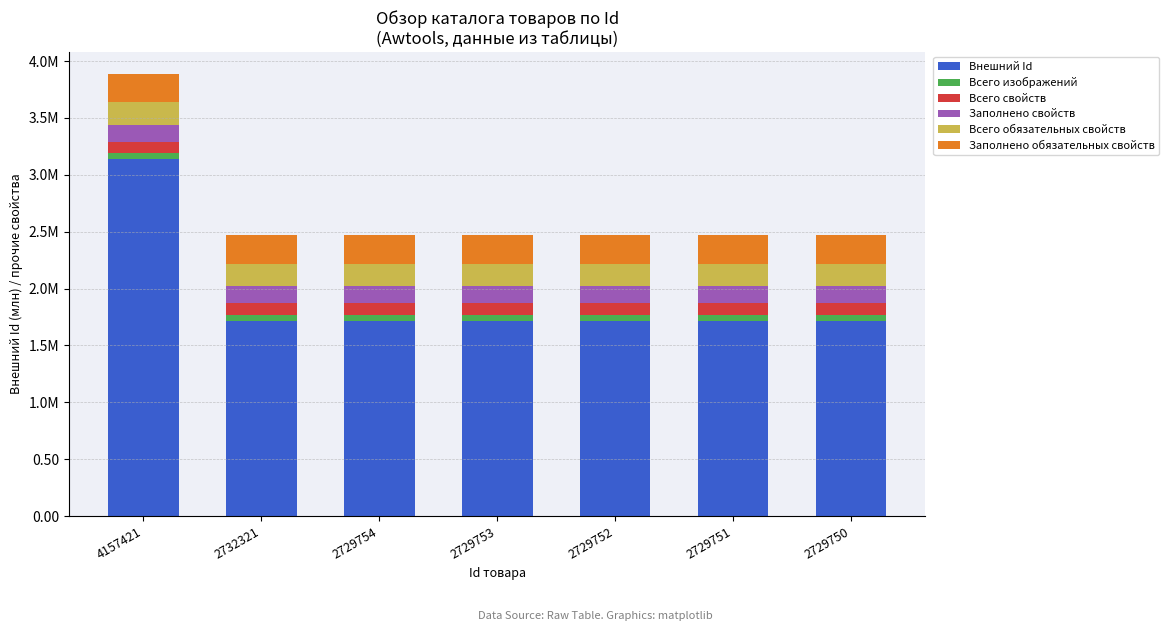

True or false: Всего изображений has a value of 0.0 at 2729753.

True